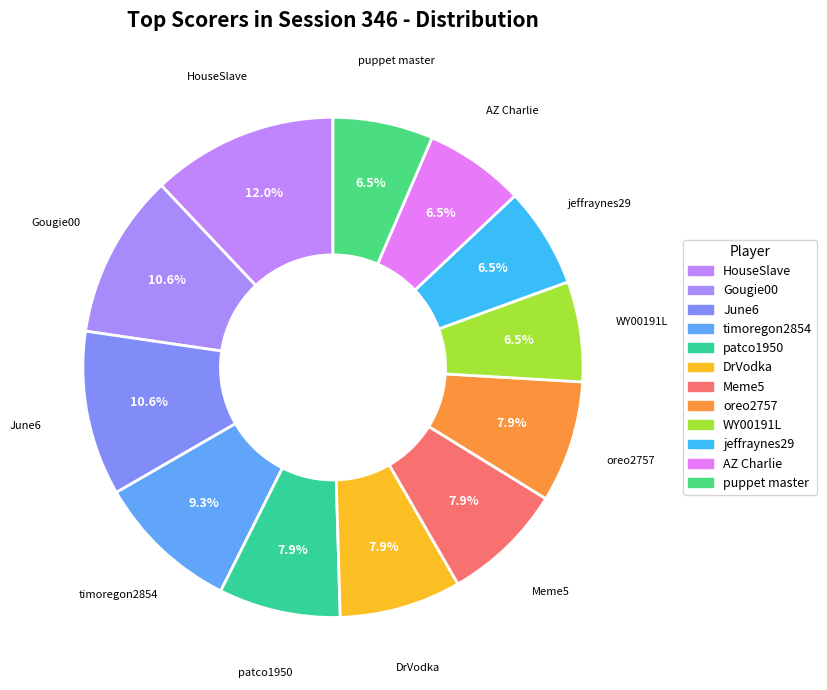

What is the change in value from Gougie00 to patco1950?

-6